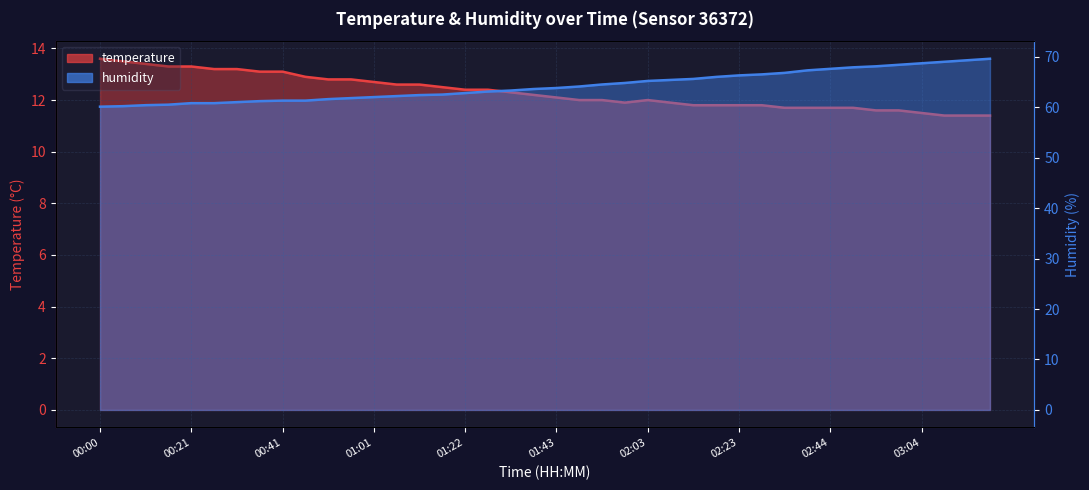

Count the number of categories in the chart.

40